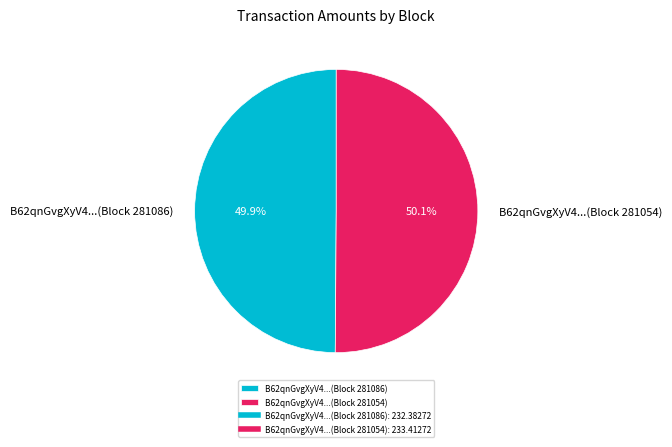

Is there any slice that represents more than half of the pie?

Yes